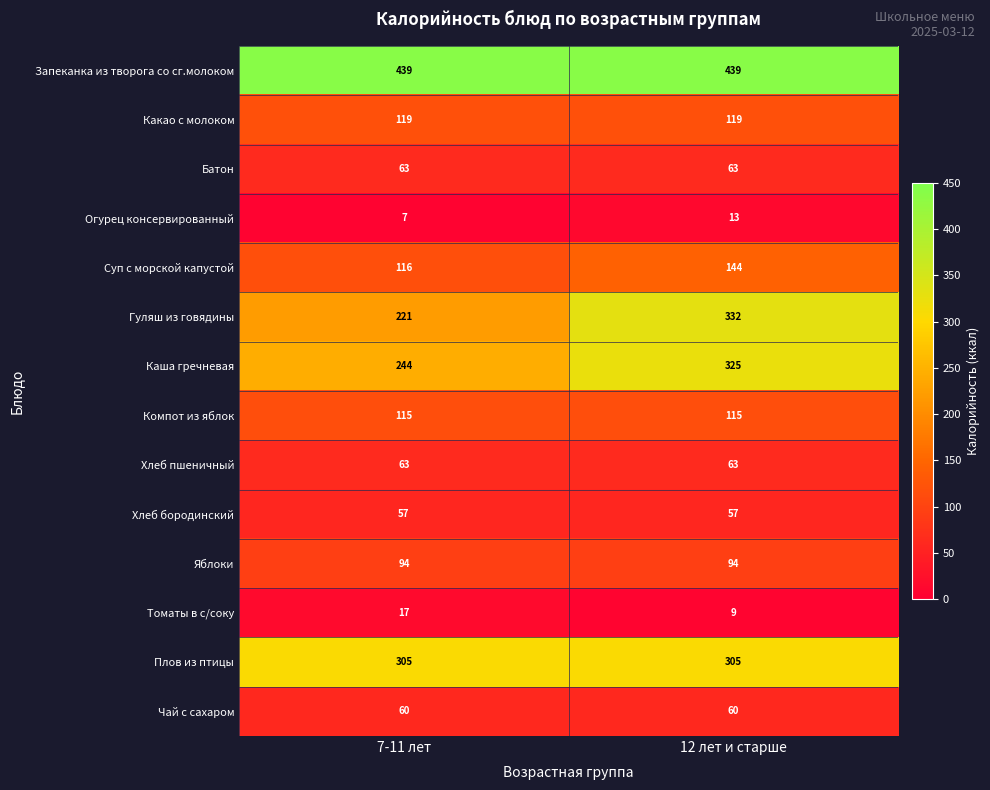

Read the Хлеб бородинский value at 12 лет и старше.

57